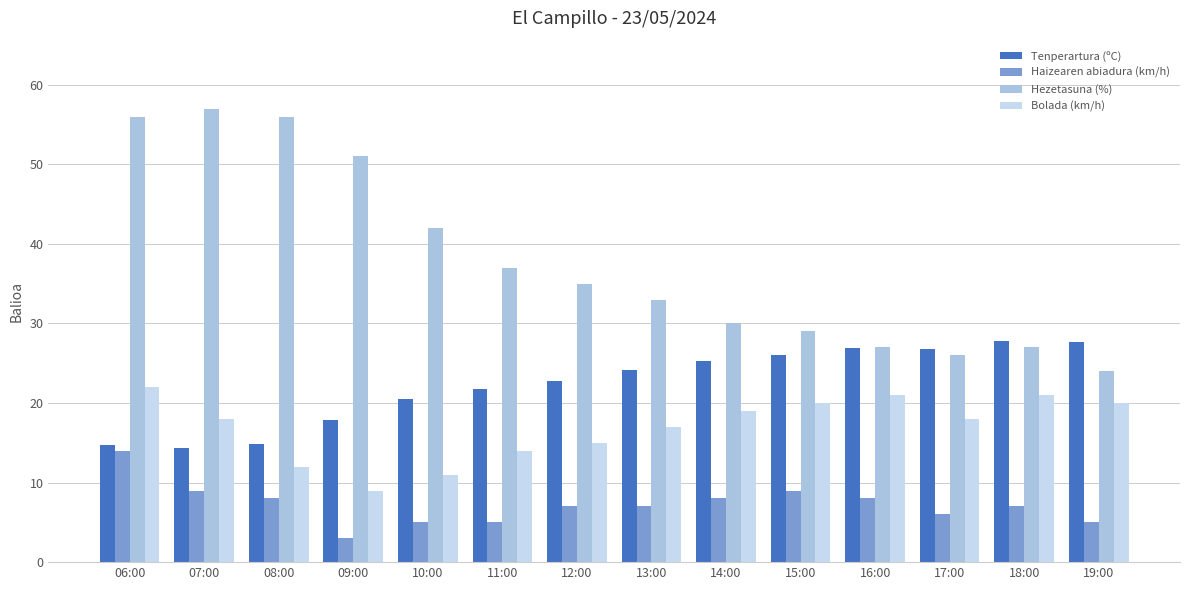

What is the difference between the highest and lowest values at 19:00?

22.7